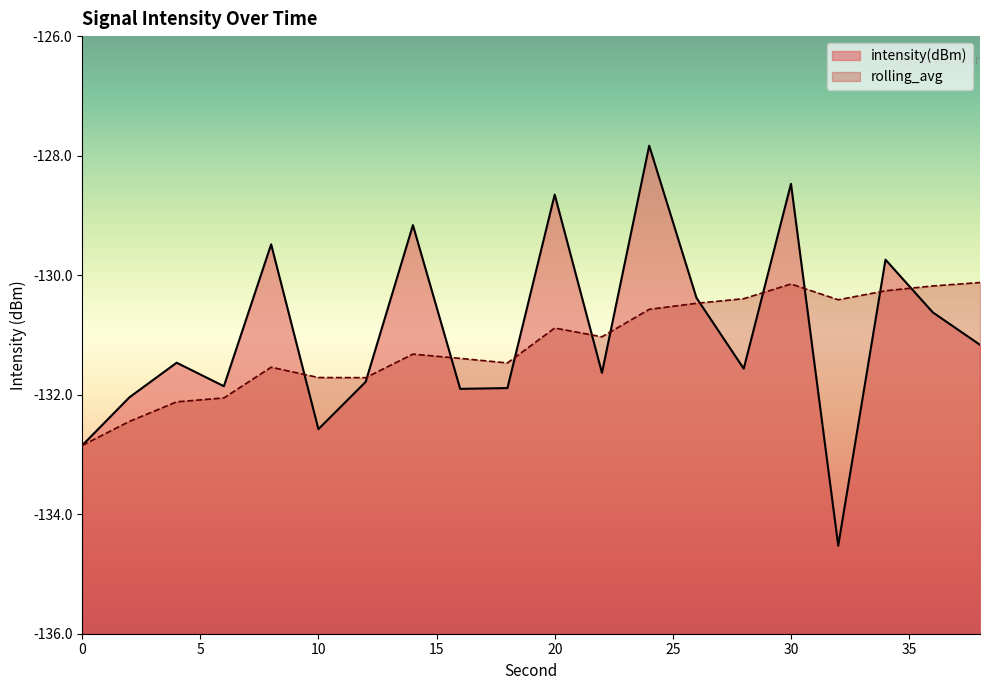

Is it true that rolling_avg equals -209.2 at 18?

False